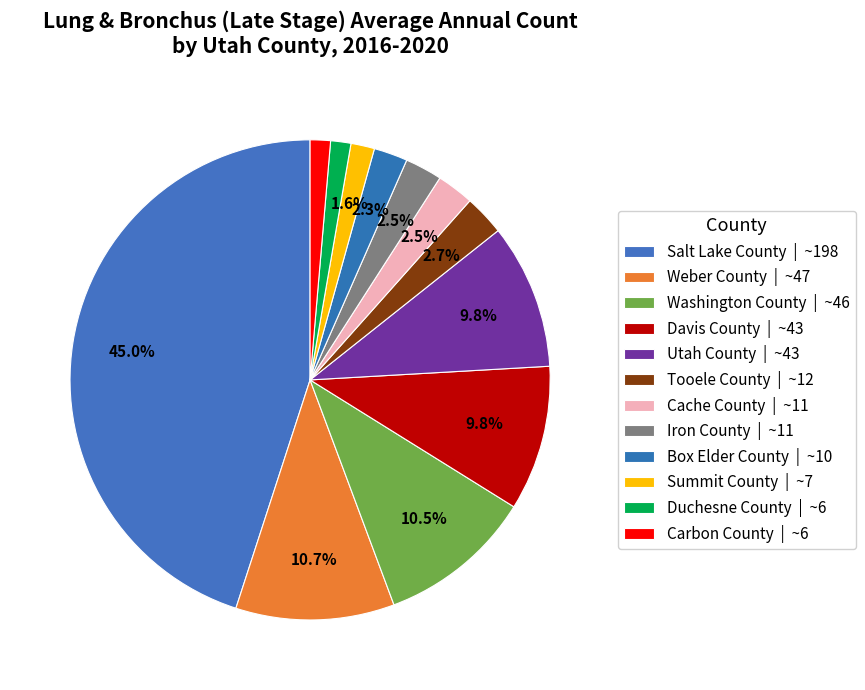

How many segments does this pie chart have?

12